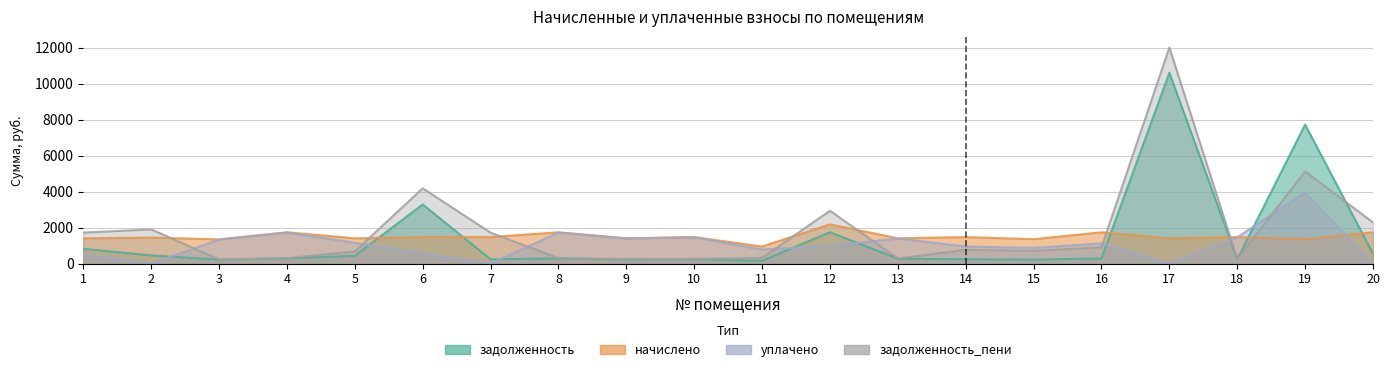

Where is the first local minimum for начислено?

3